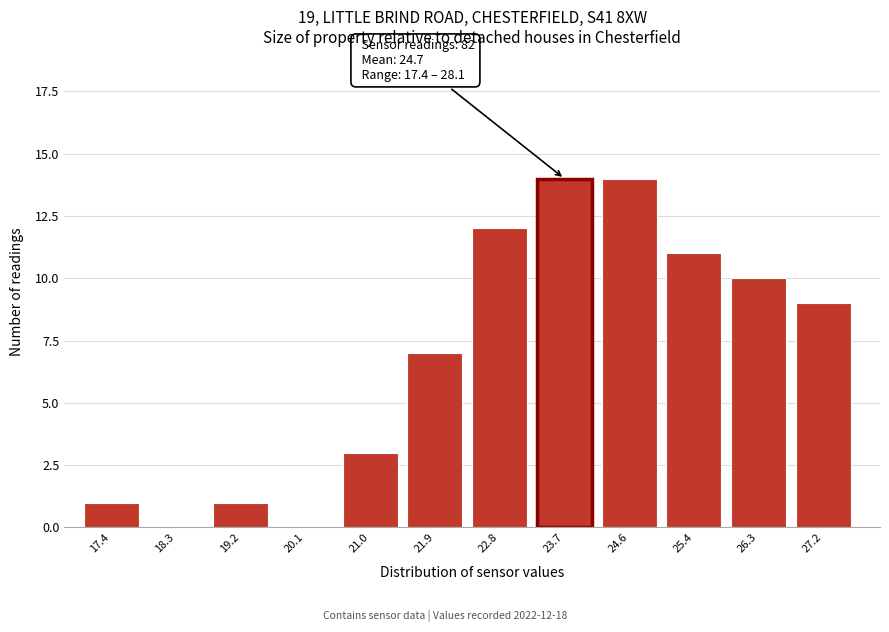

Reading left to right, list all the values displayed in this chart.

17.4=1	18.3=0	19.2=1	20.1=0	21.0=3	21.9=7	22.8=12	23.7=14	24.6=14	25.4=11	26.3=10	27.2=9